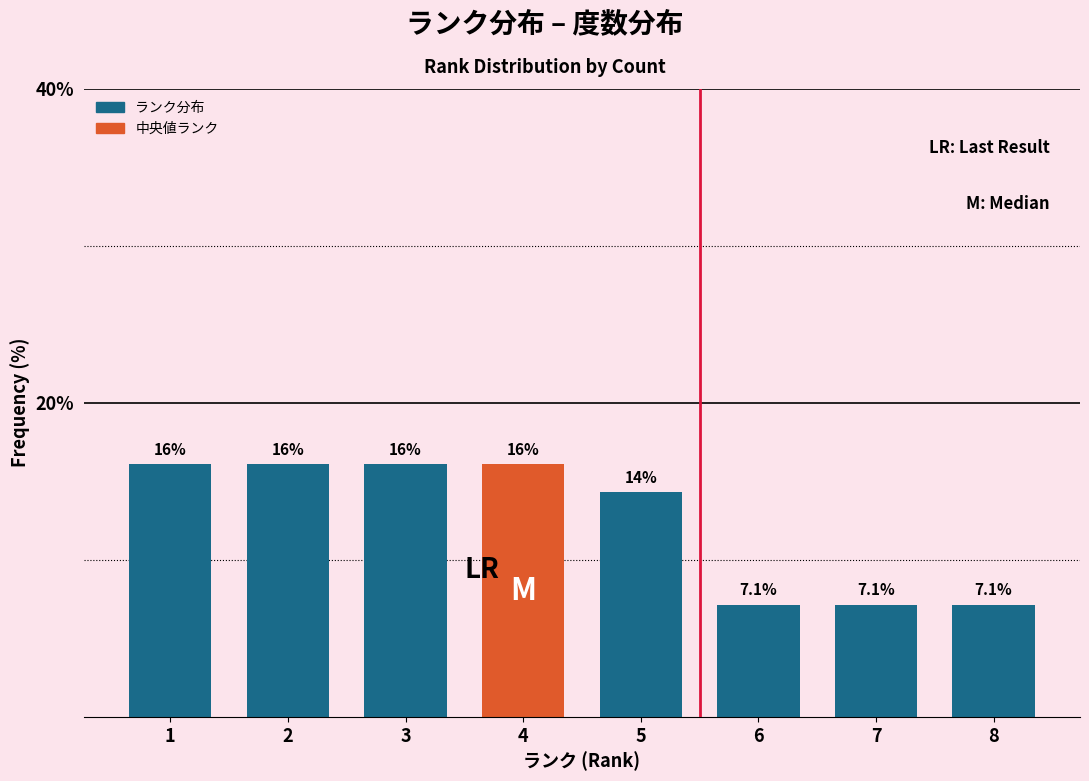

Reading right to left, list all the values displayed in this chart.

7.1	7.1	7.1	14.3	16.1	16.1	16.1	16.1